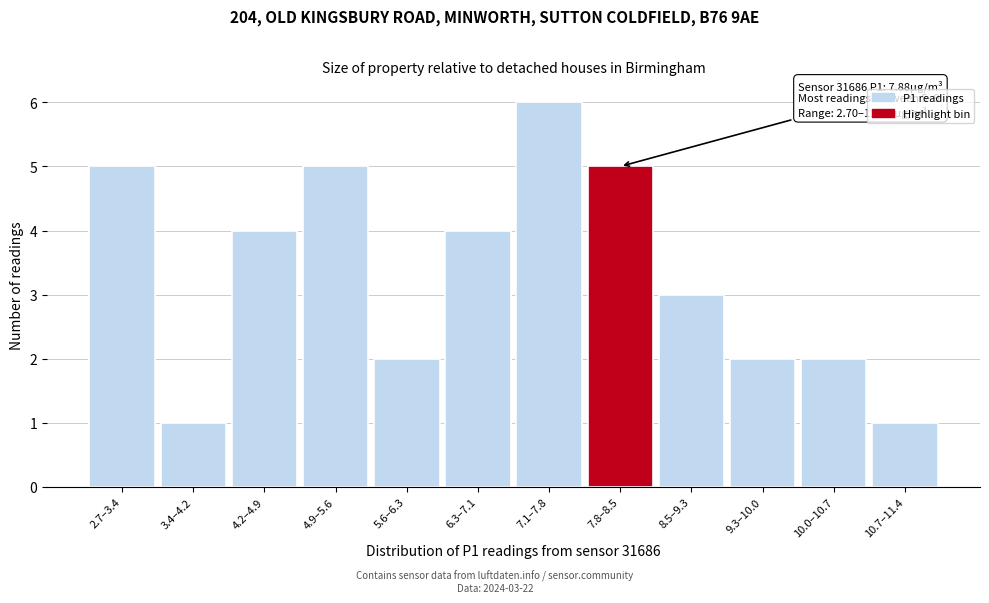

Reading left to right, what are all the values shown in this chart?

5	1	4	5	2	4	6	5	3	2	2	1